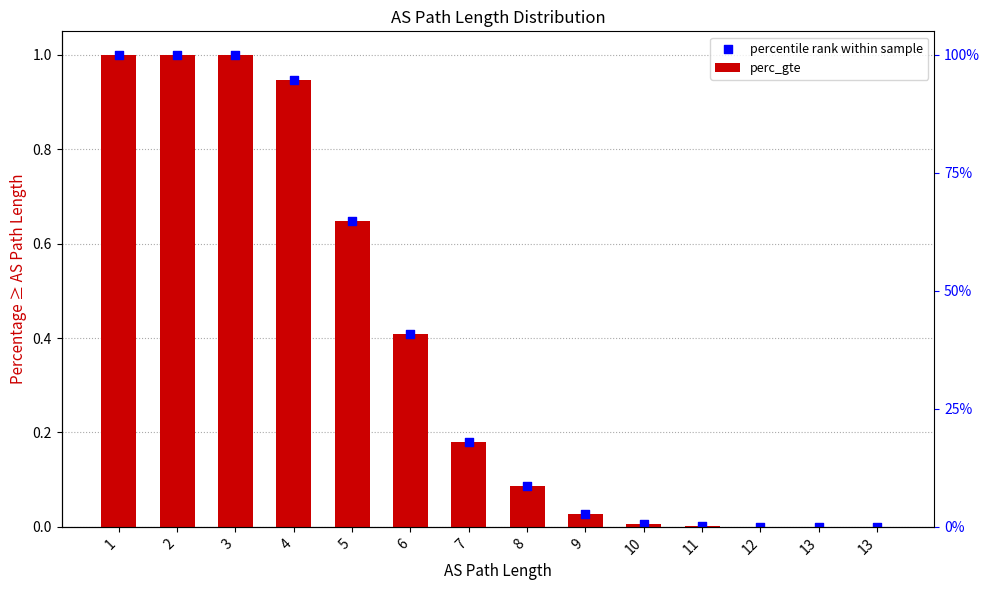

At how many categories does at least one series exceed 0?

13